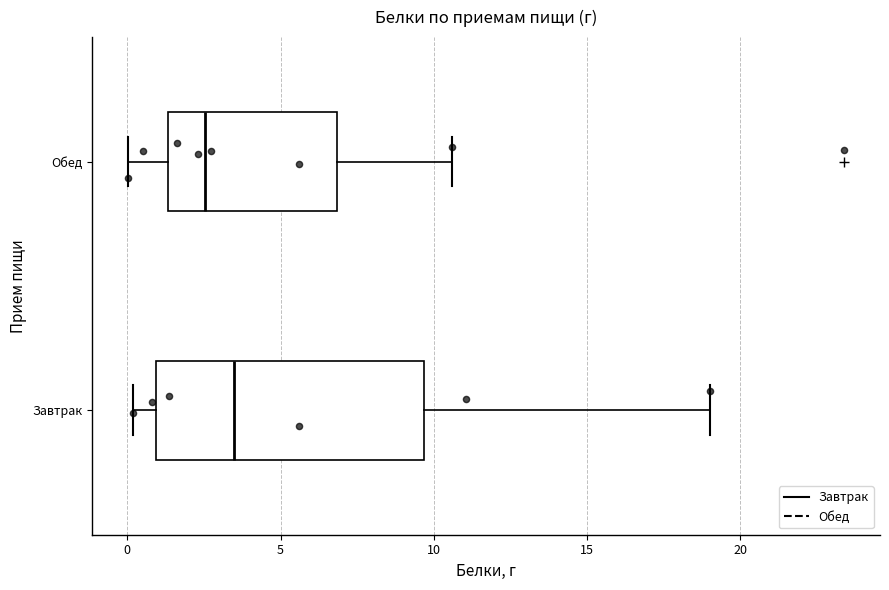

Comparing the boxes themselves (not the whiskers), which one is the widest?

Завтрак